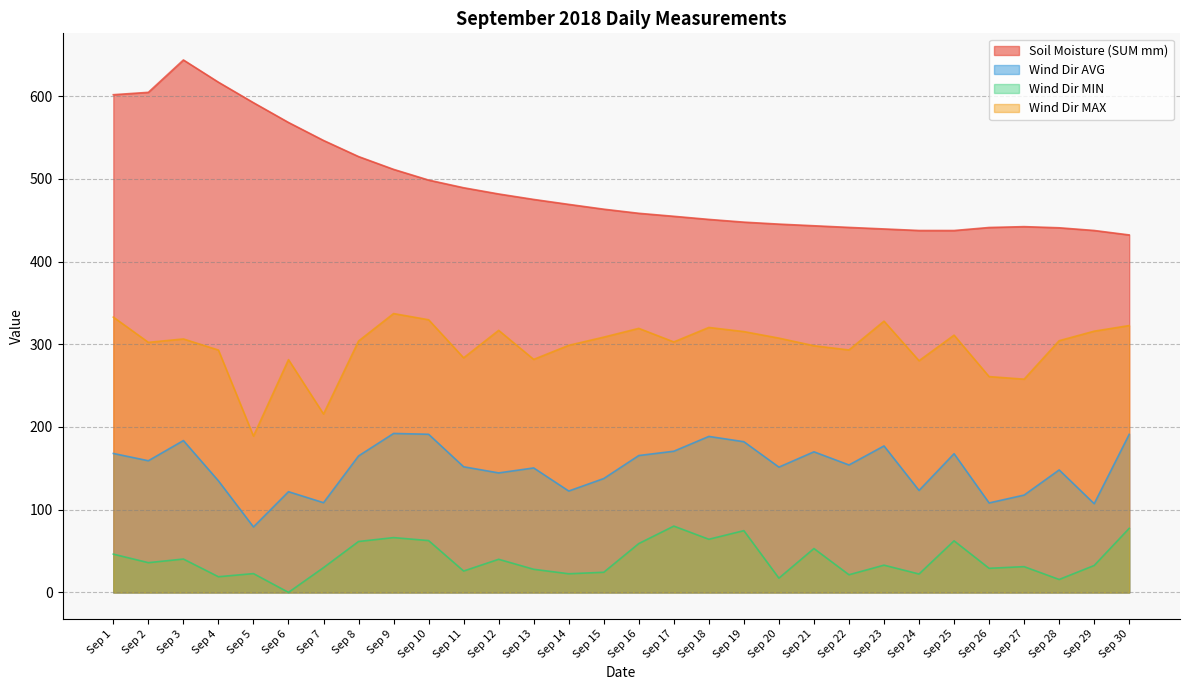

Where does the Wind Dir MIN series first go above 33?

Sep 1